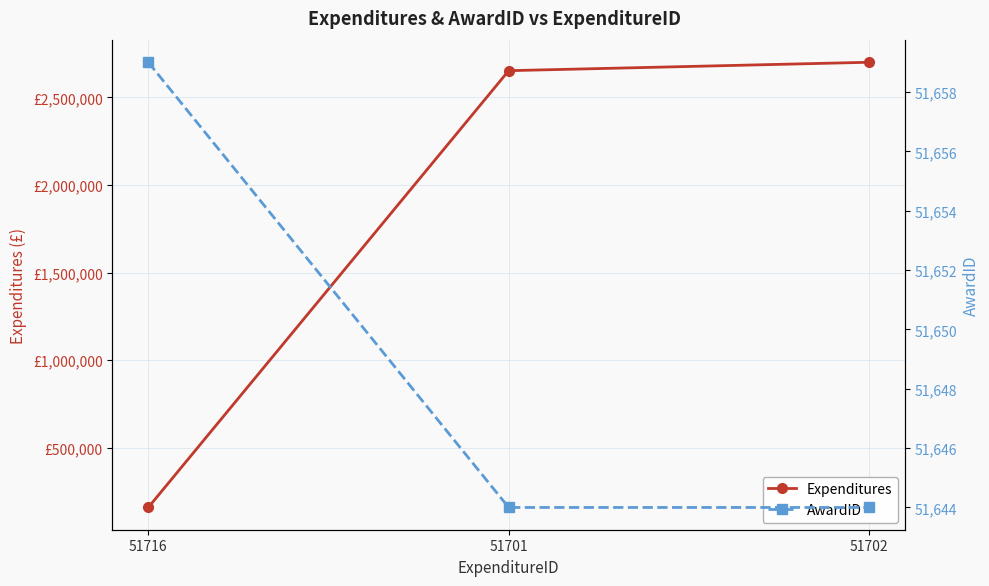

Is it true that Expenditures equals 160000 at 51716?

True